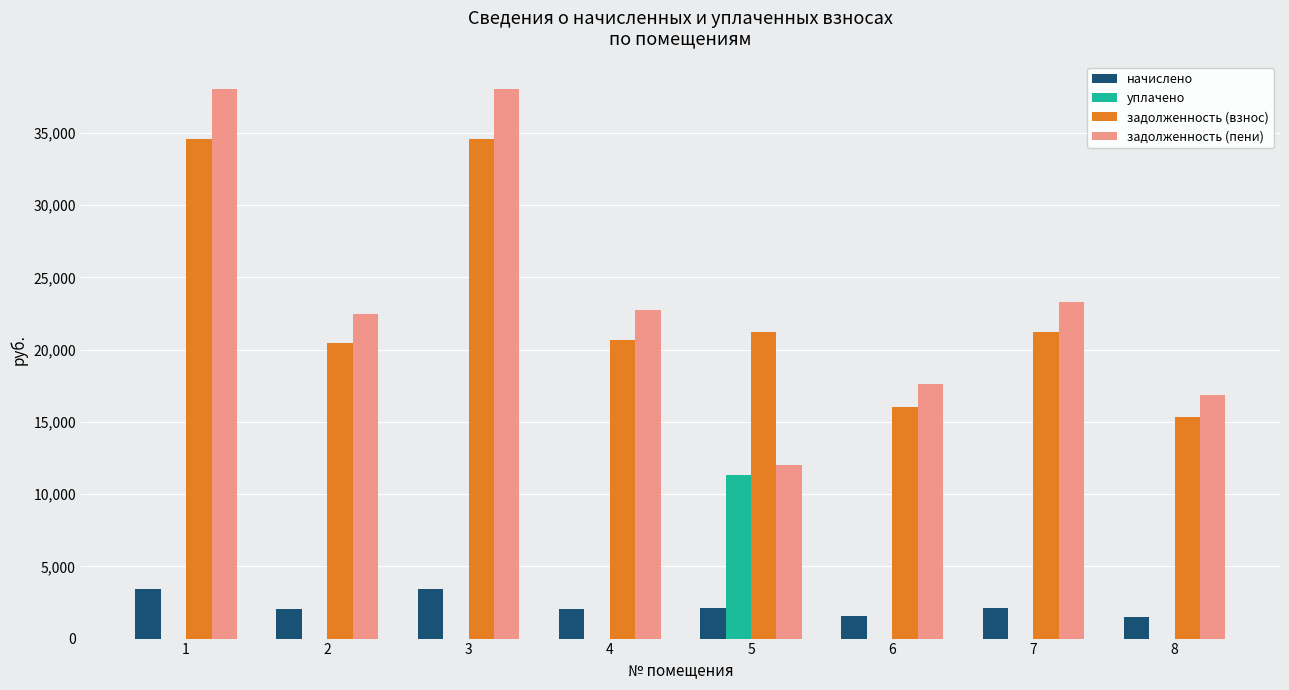

Which series has the widest spread of values?

задолженность (пени)